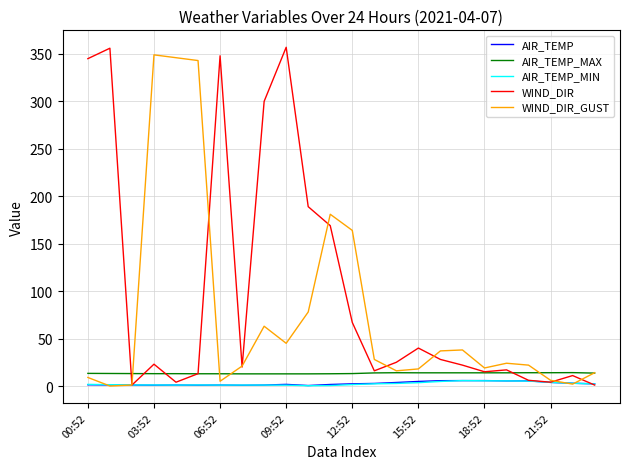

Which series has the largest total across all categories?

WIND_DIR